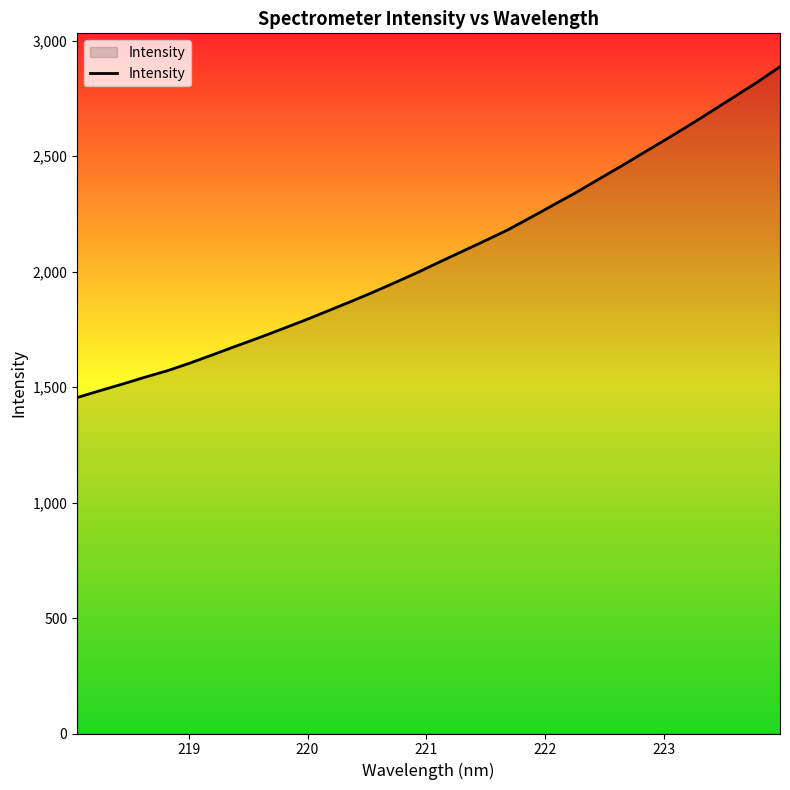

What is the difference between the maximum and minimum values?

1432.6